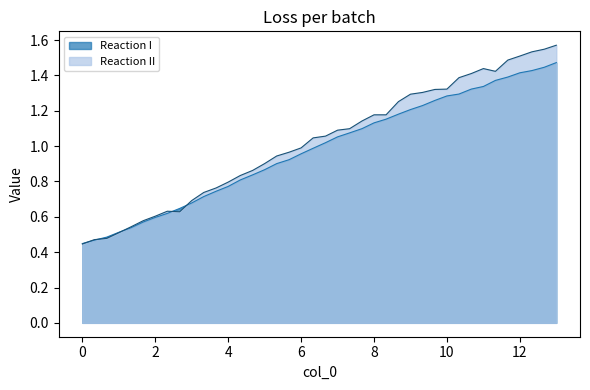

Which series has the largest total across all categories?

Reaction II